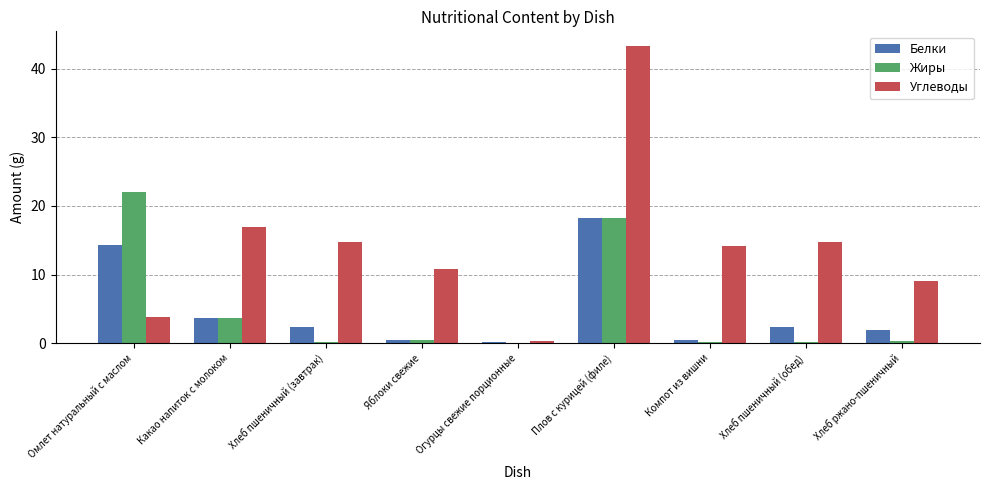

Are the bars horizontal?

No